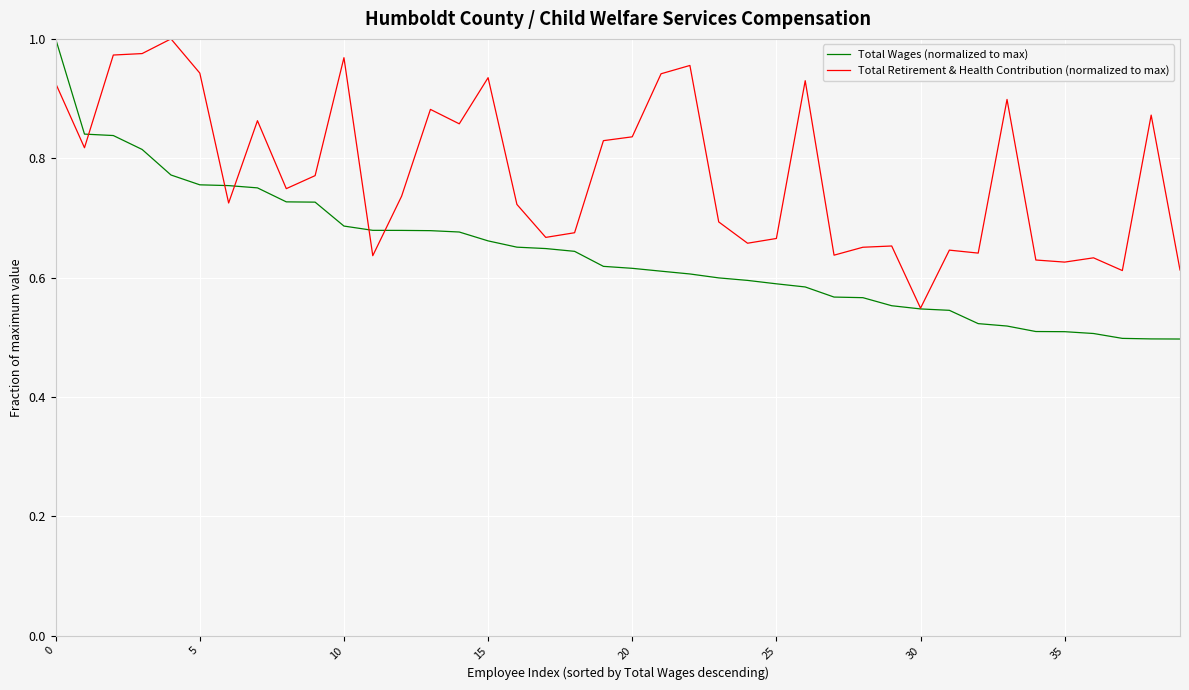

List the series in order of their overall mean, lowest first.

Total Wages (normalized to max), Total Retirement & Health Contribution (normalized to max)